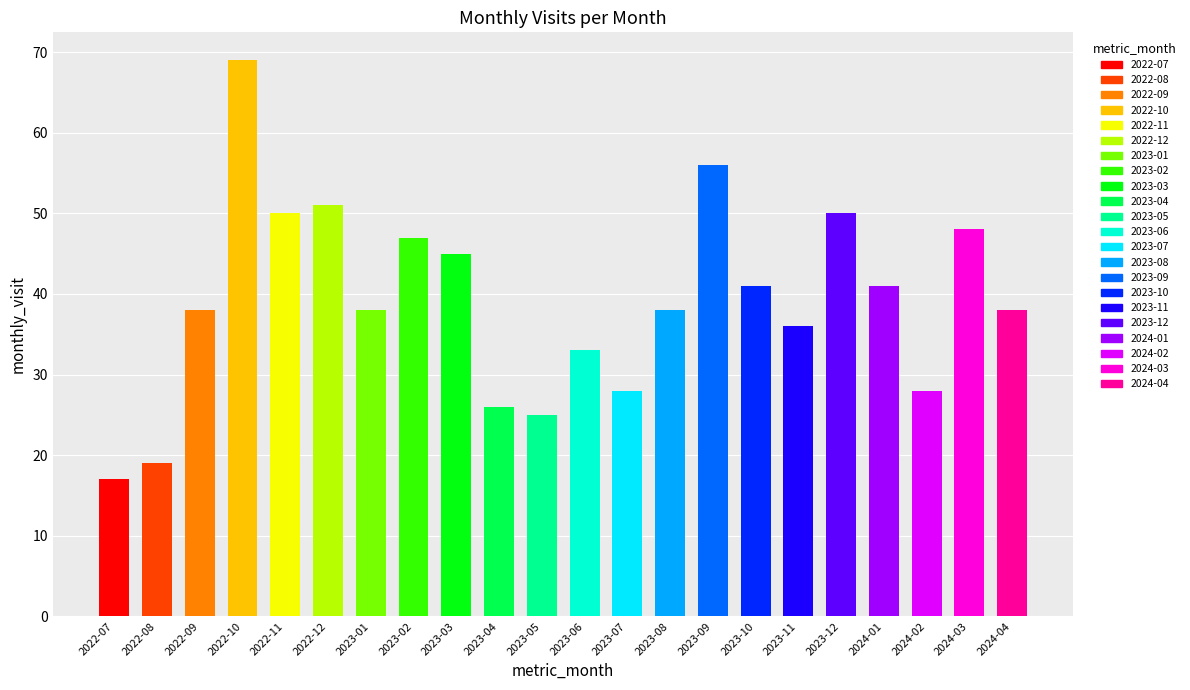

What is the label of the 11th bar from the left?

2023-05